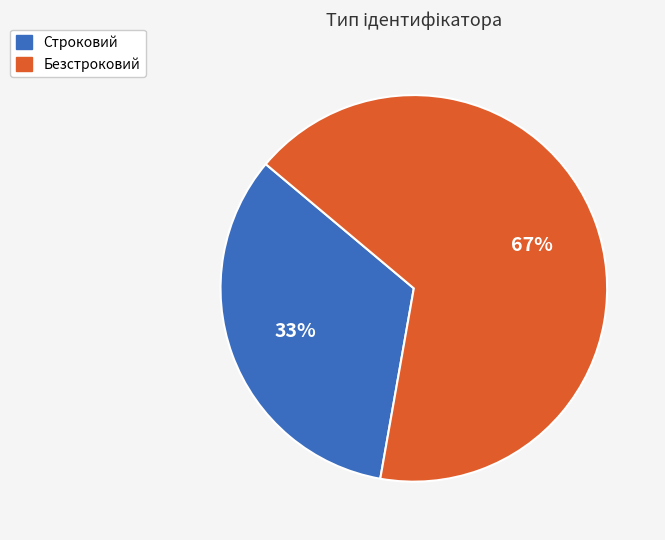

To the nearest percent, what is the average slice percentage?

50%